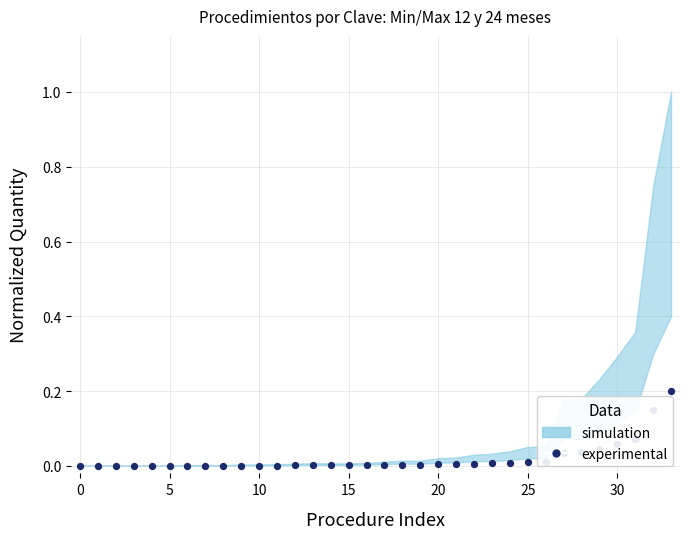

What is the change in value from 15 to 30?

+0.1